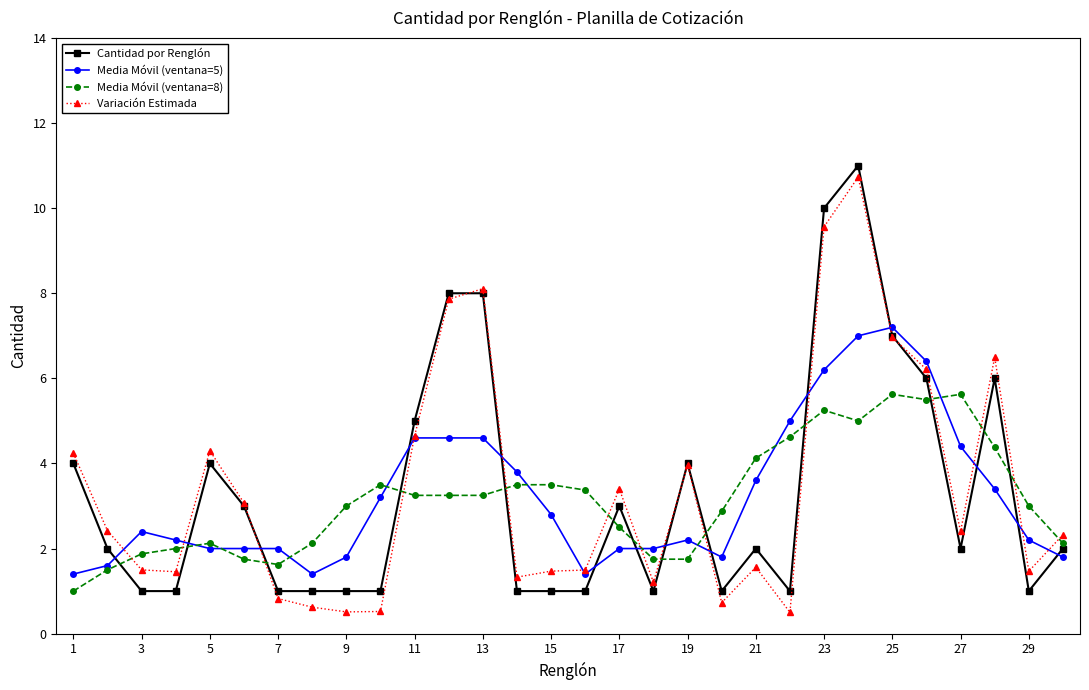

True or false: Variación Estimada has more than 1 points higher than both neighbors.

True